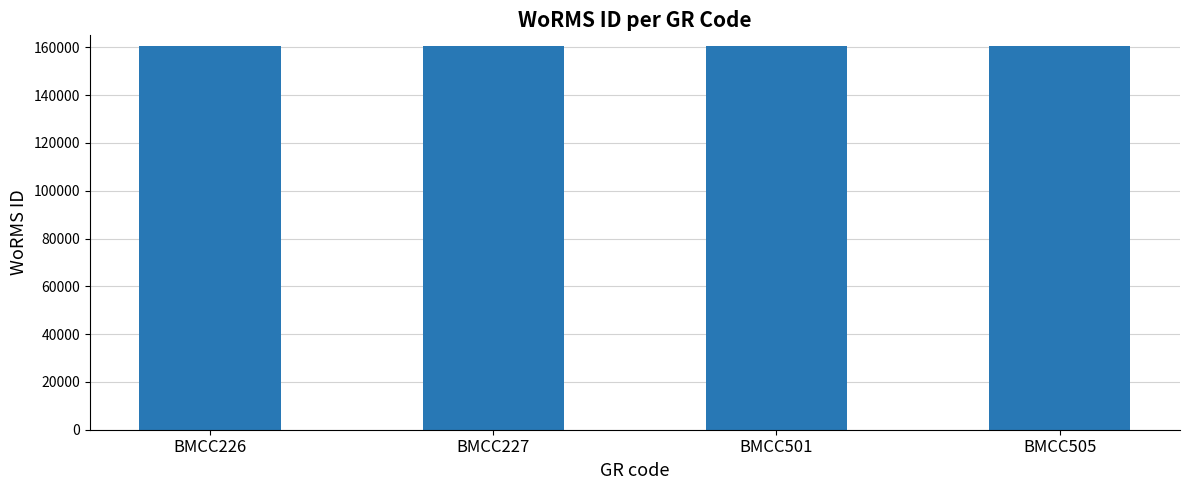

What is the greatest value displayed?

160591